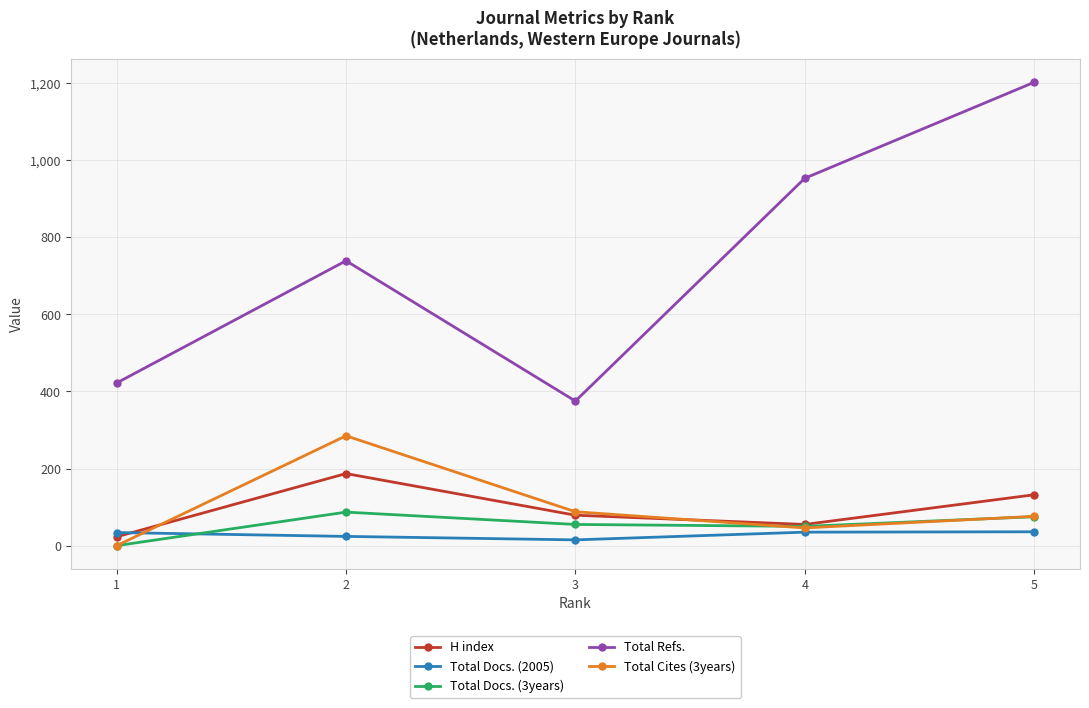

True or false: Total Docs. (3years) and H index intersect in this chart.

False